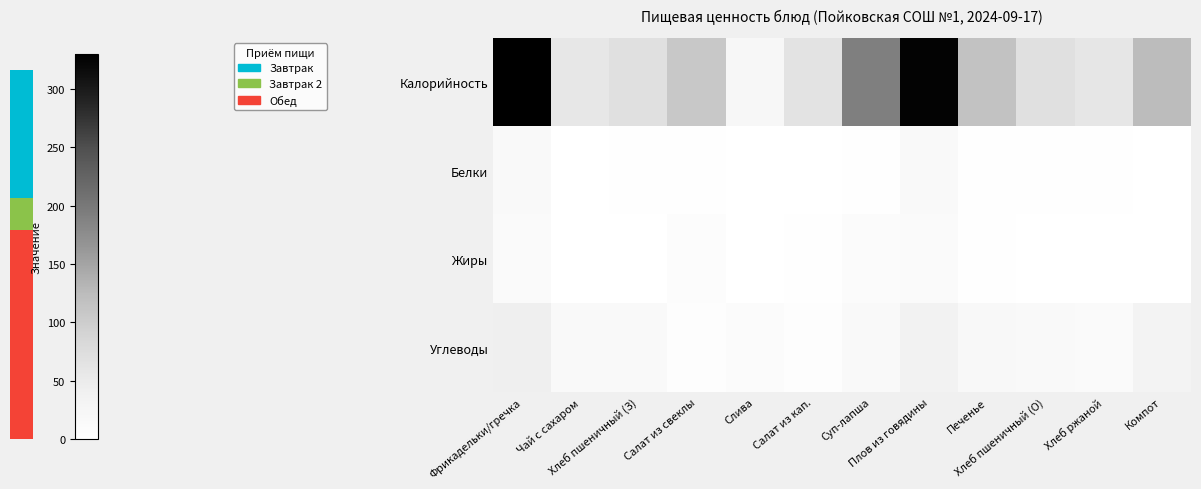

Is it true that Углеводы equals 72.8 at Фрикадельки/гречка?

False